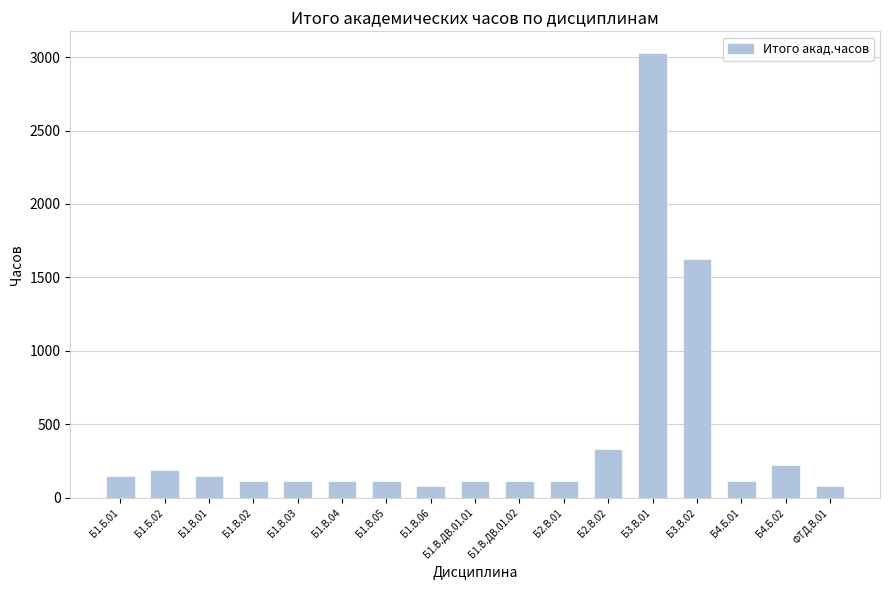

Reading left to right, transcribe all the data shown in this chart.

Б1.Б.01=144	Б1.Б.02=180	Б1.В.01=144	Б1.В.02=108	Б1.В.03=108	Б1.В.04=108	Б1.В.05=108	Б1.В.06=72	Б1.В.ДВ.01.01=108	Б1.В.ДВ.01.02=108	Б2.В.01=108	Б2.В.02=324	Б3.В.01=3024	Б3.В.02=1620	Б4.Б.01=108	Б4.Б.02=216	ФТД.В.01=72